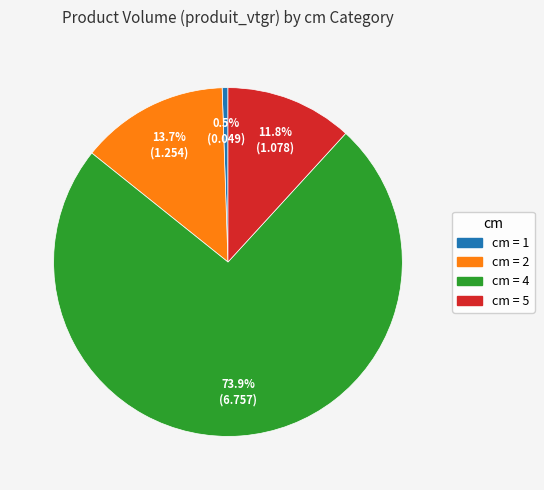

Combined, what portion of the pie is cm = 4 and cm = 2?

87.7%